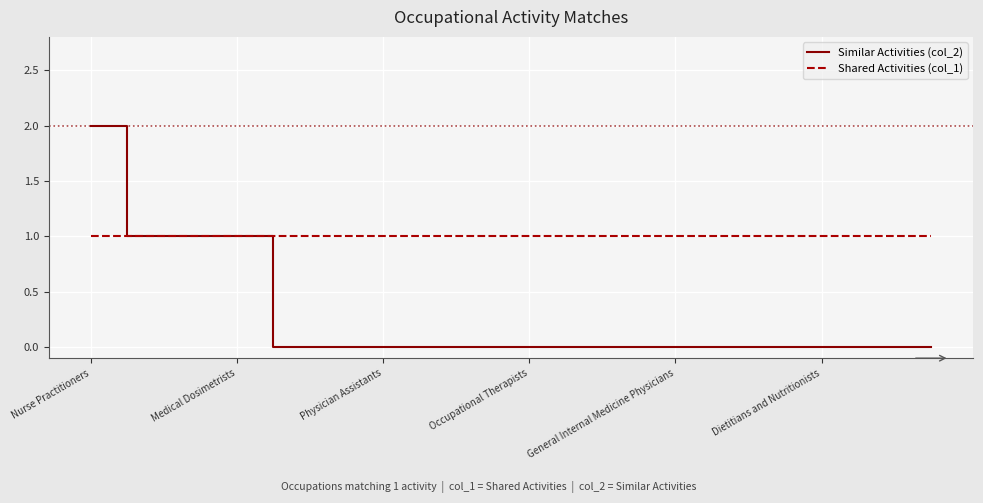

Which series has the largest total across all categories?

Shared Activities (col_1)